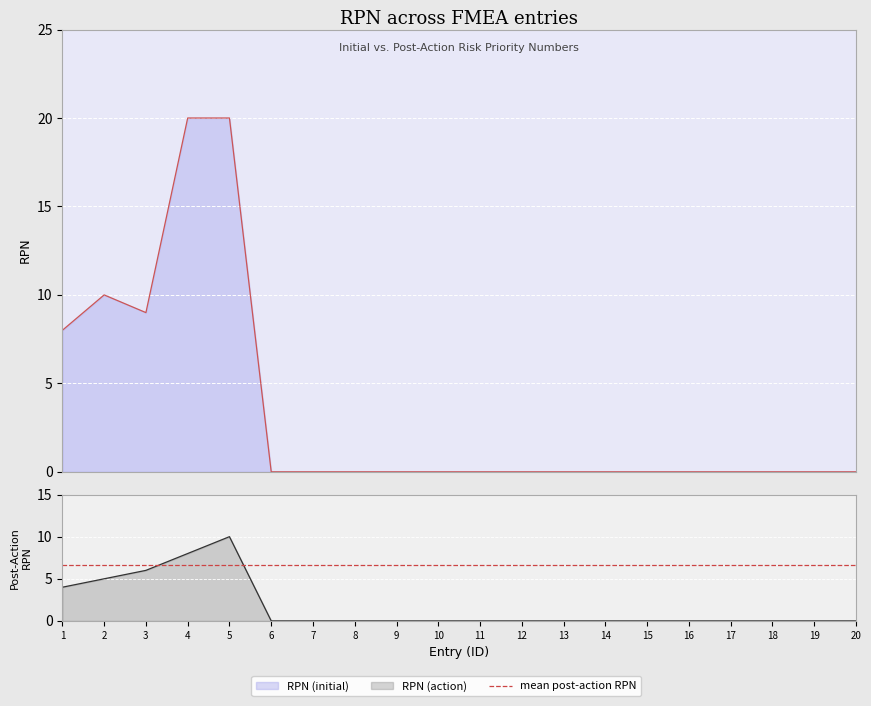

In RPN (initial), how many points are lower than both neighbors (excluding endpoints)?

1